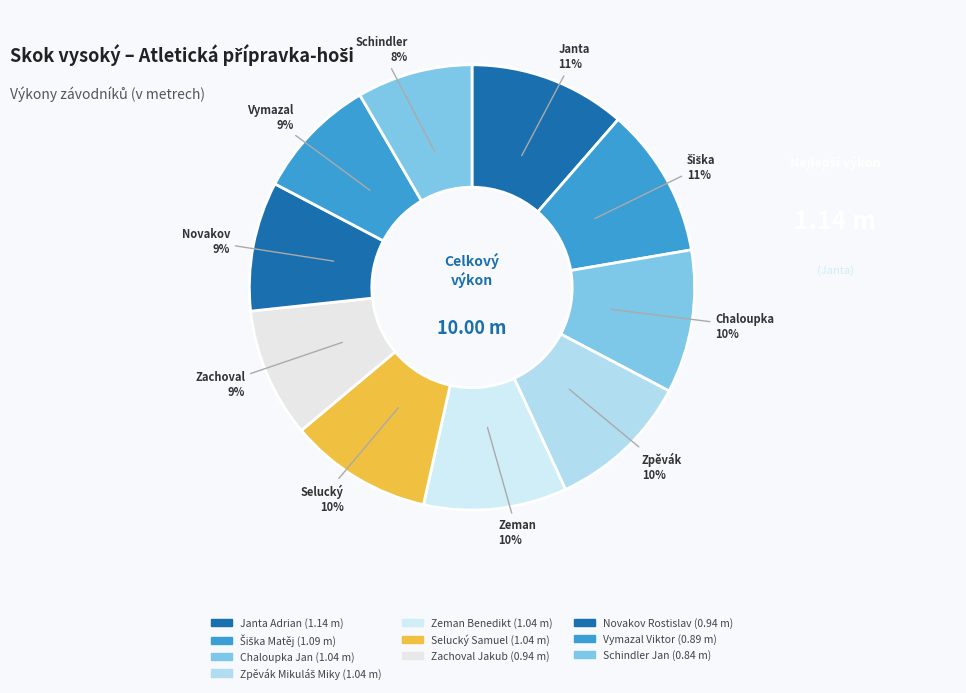

How many segments does this pie chart have?

10